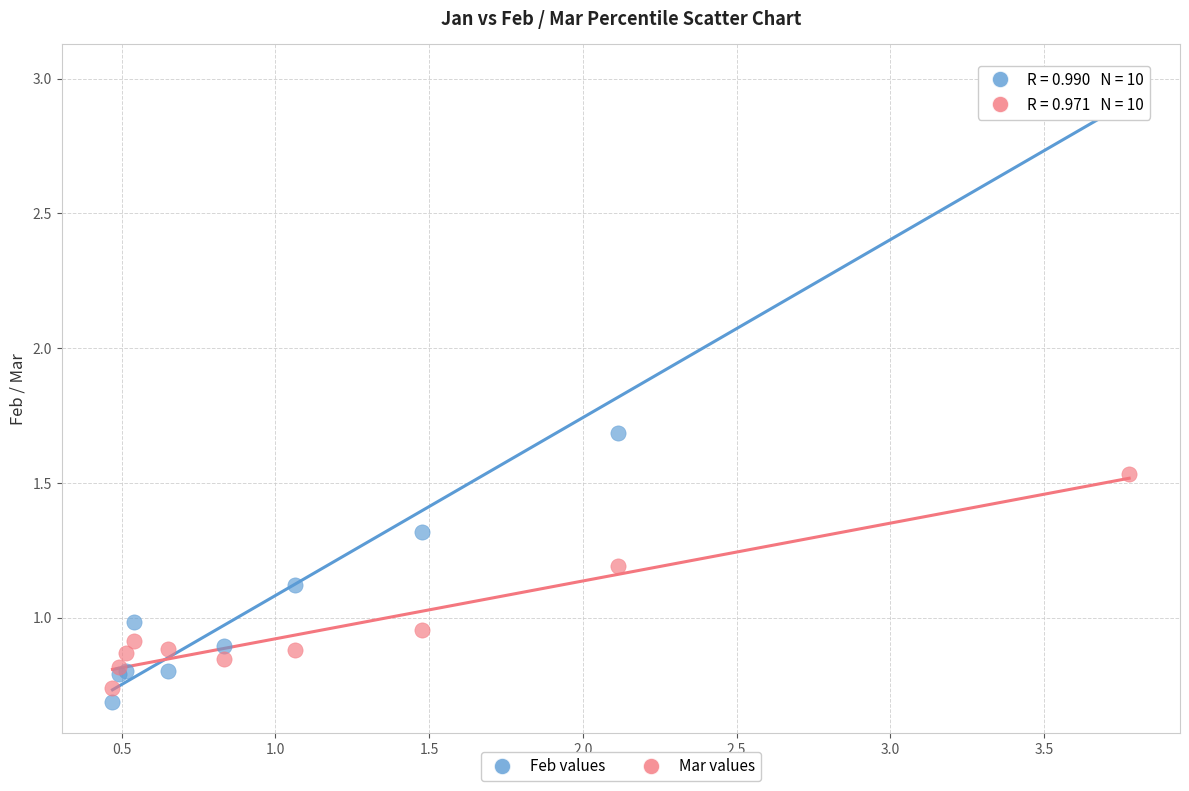

What are all the series names shown in the legend?

Feb values, Mar values